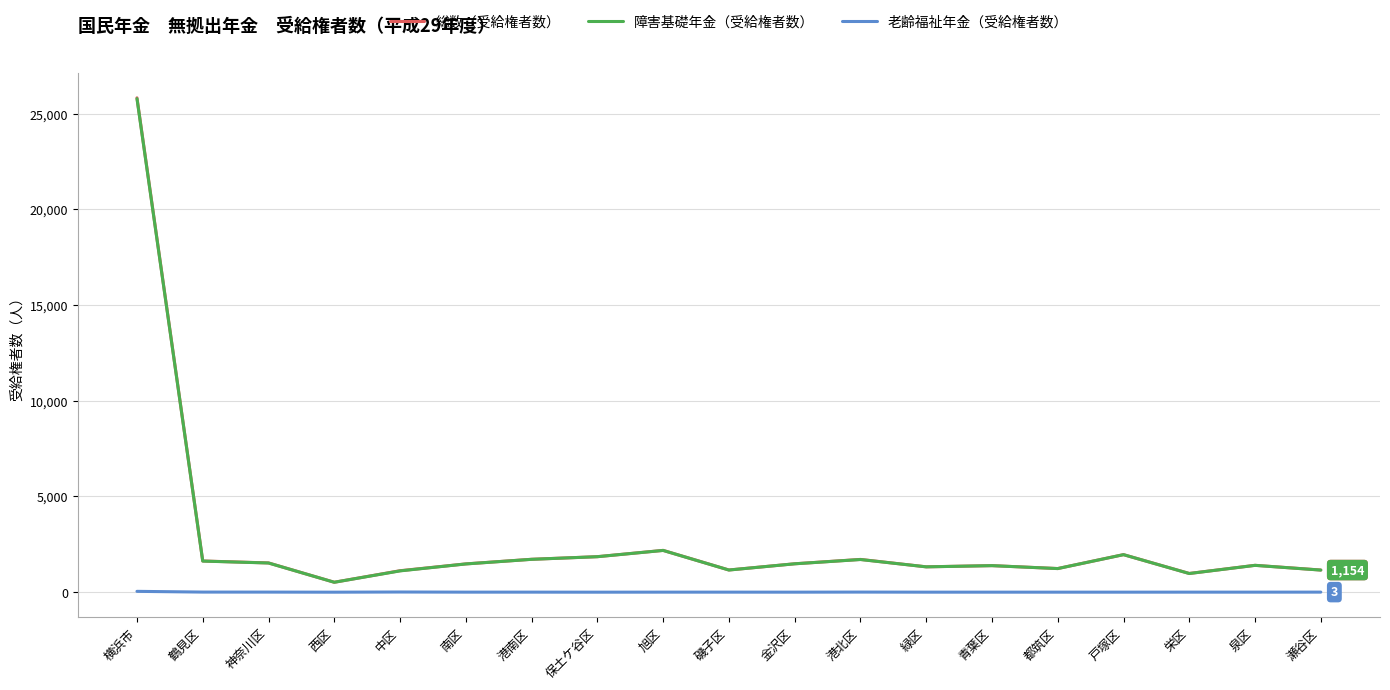

What is the difference between the second highest and second lowest values in the 障害基礎年金（受給権者数） series?

1206